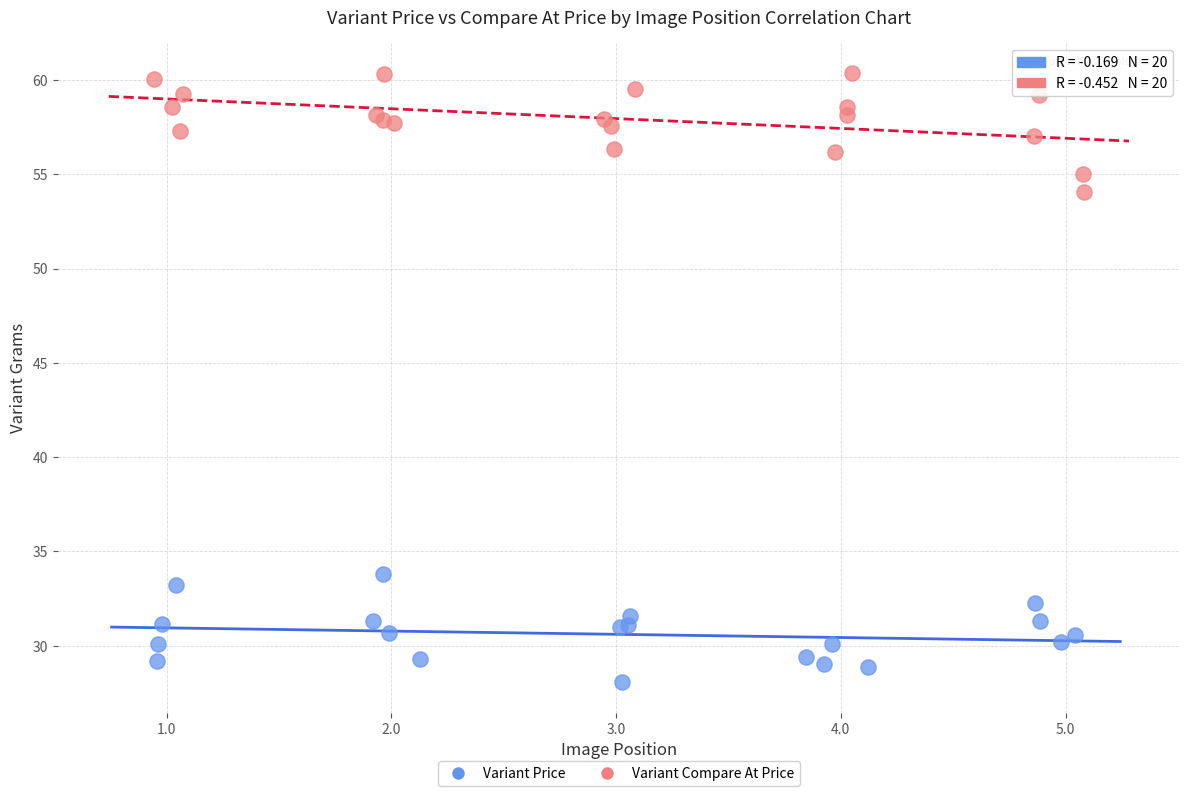

Which series reaches the minimum Y coordinate?

Variant Price